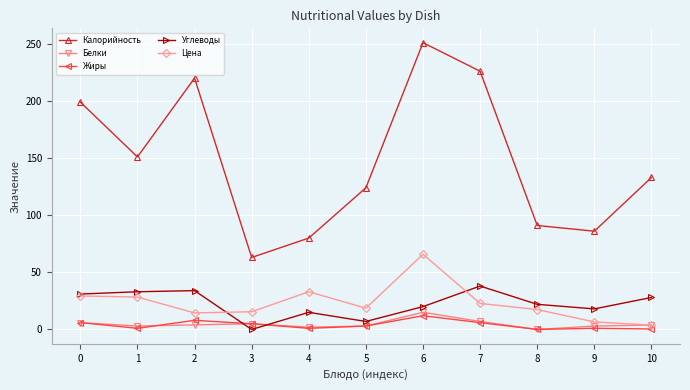

In Калорийность, how many points are lower than both neighbors (excluding endpoints)?

3